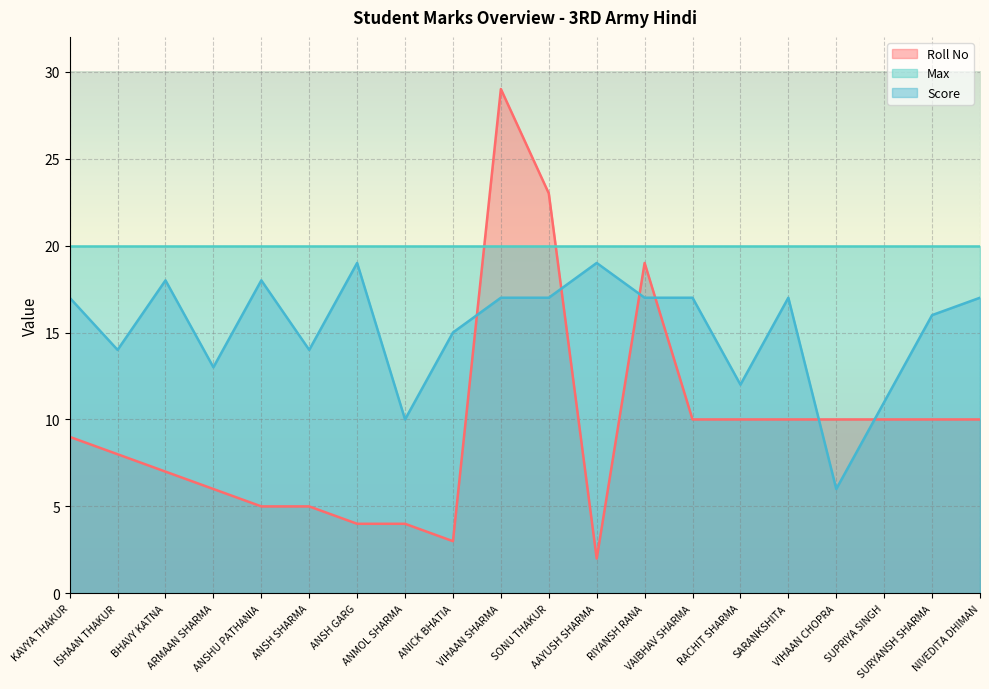

True or false: Roll No has more than 0 points higher than both neighbors.

True